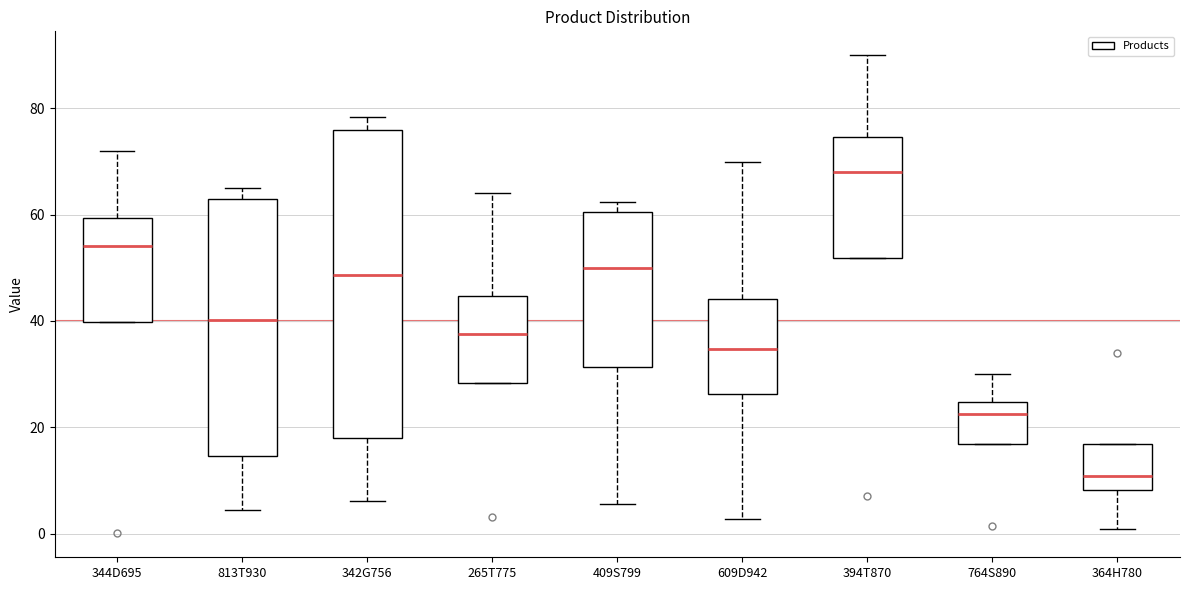

Which box is the tallest, from its lower edge to its upper edge?

342G756